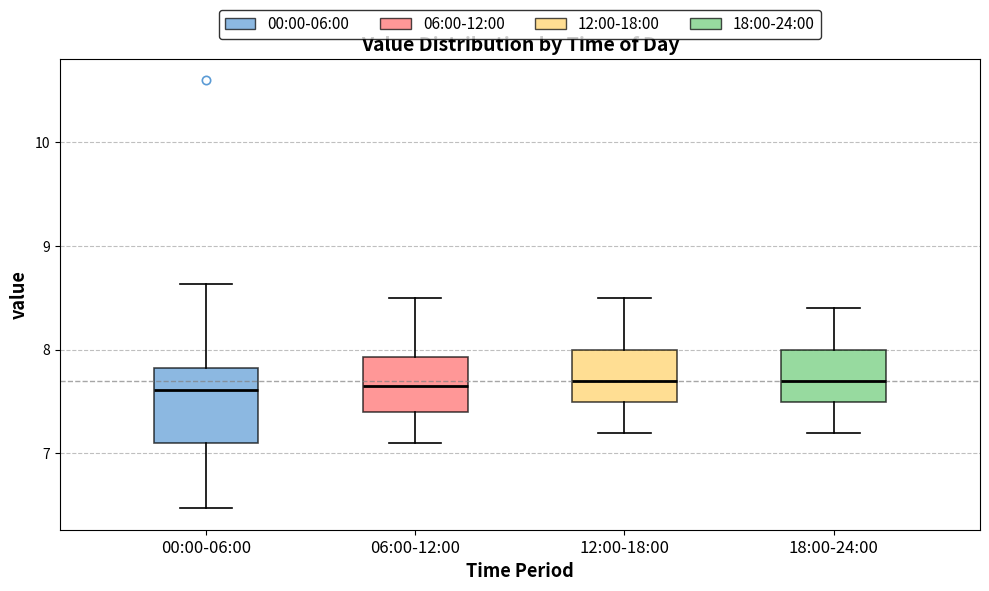

Where does the lower whisker of the box for 06:00-12:00 end on the y-axis? The values are not printed on the chart, so give them approximately, as read against the axis.

7.1